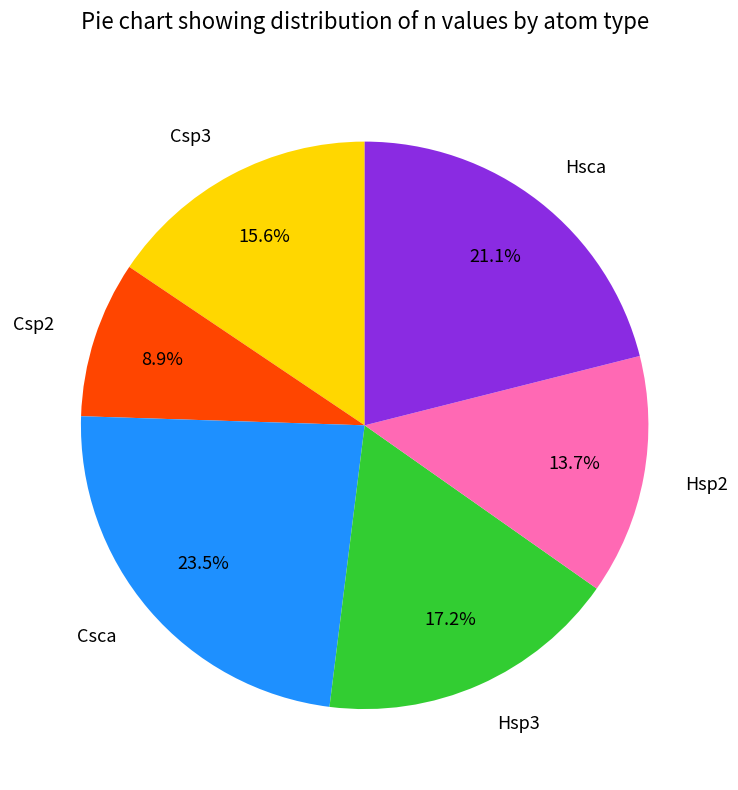

What percentage is the Hsp2 slice, to the nearest percent?

14%